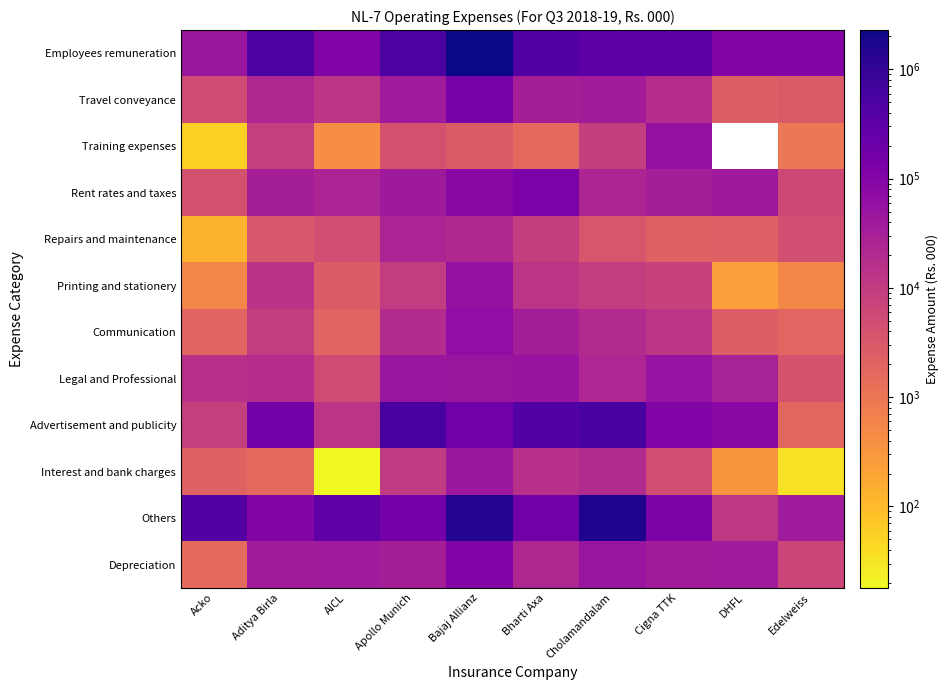

Rank the series by their maximum value, from lowest to highest.

Repairs and maintenance, Interest and bank charges, Legal and Professional, Training expenses, Printing and stationery, Communication, Depreciation, Rent rates and taxes, Travel conveyance, Advertisement and publicity, Others, Employees remuneration